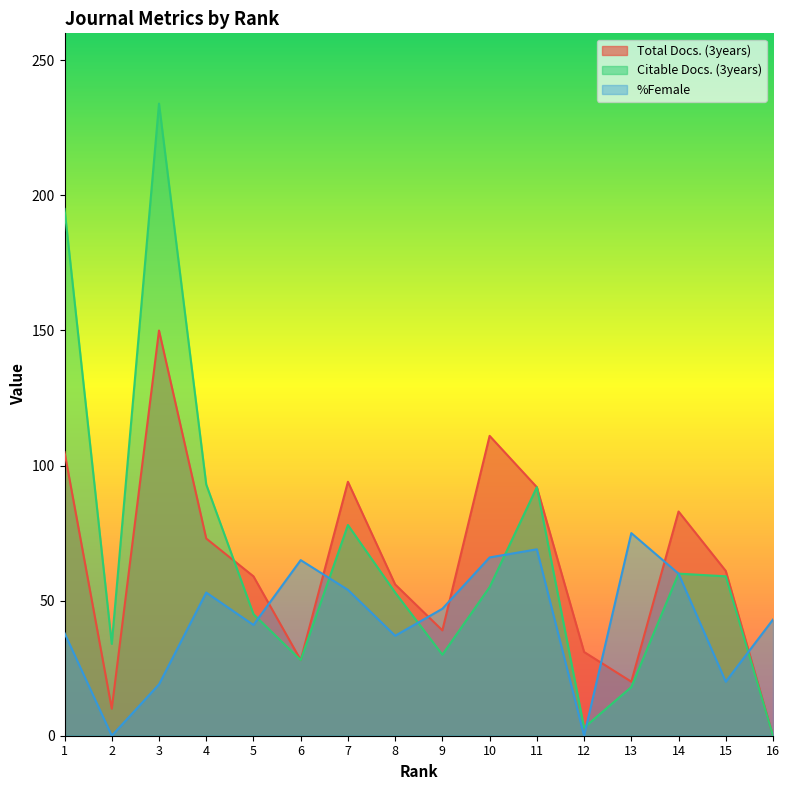

What are all the series names shown in the legend?

Total Docs. (3years), Citable Docs. (3years), %Female